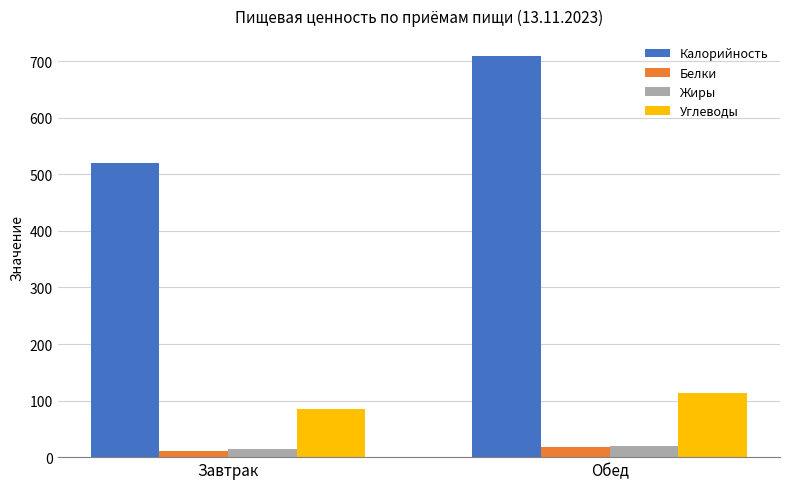

How many bars are there in total?

8